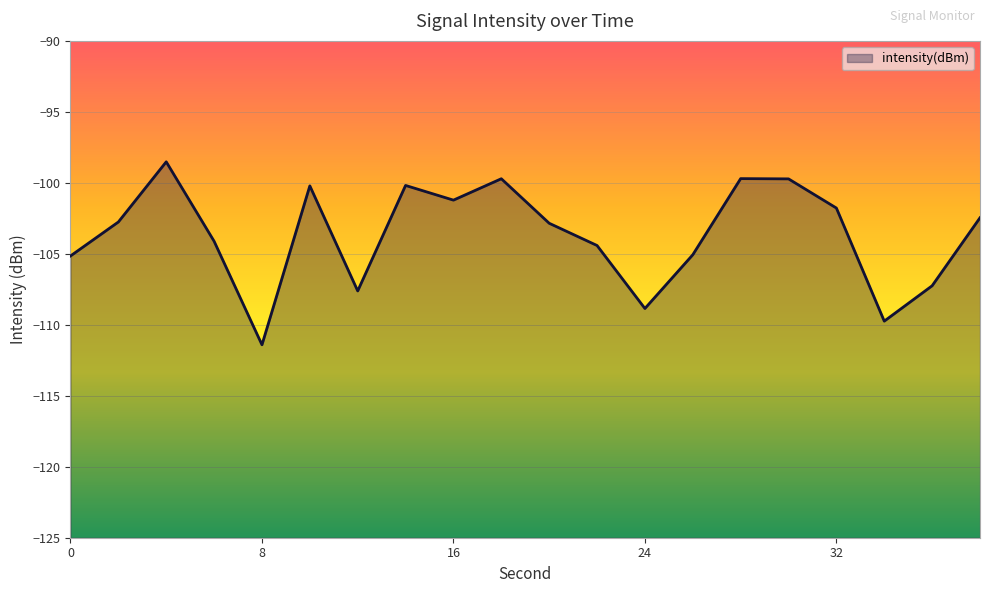

Does the chart display data point markers on the line(s)?

No